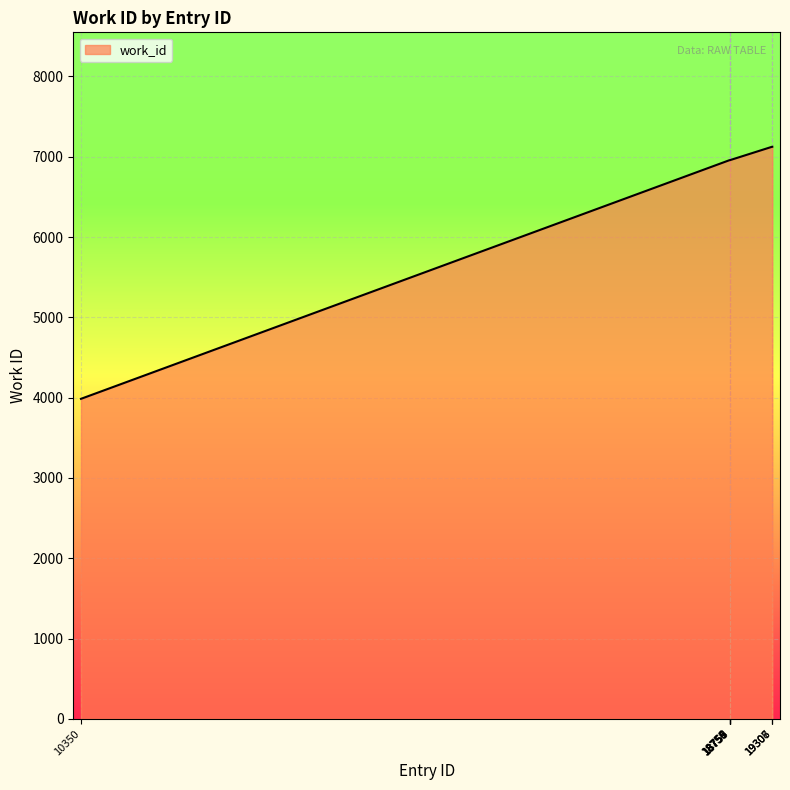

What is the sum of all values?

67099